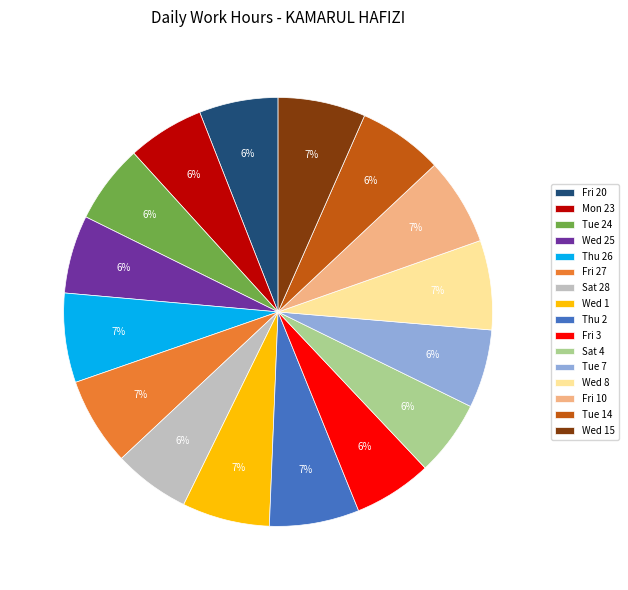

Is Wed 8 the majority of the pie?

No